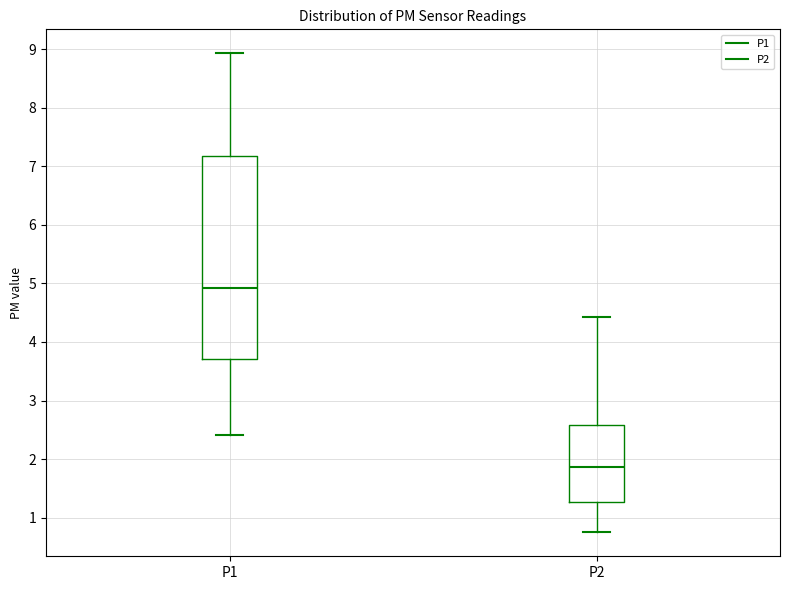

Which box is the tallest, from its lower edge to its upper edge?

P1